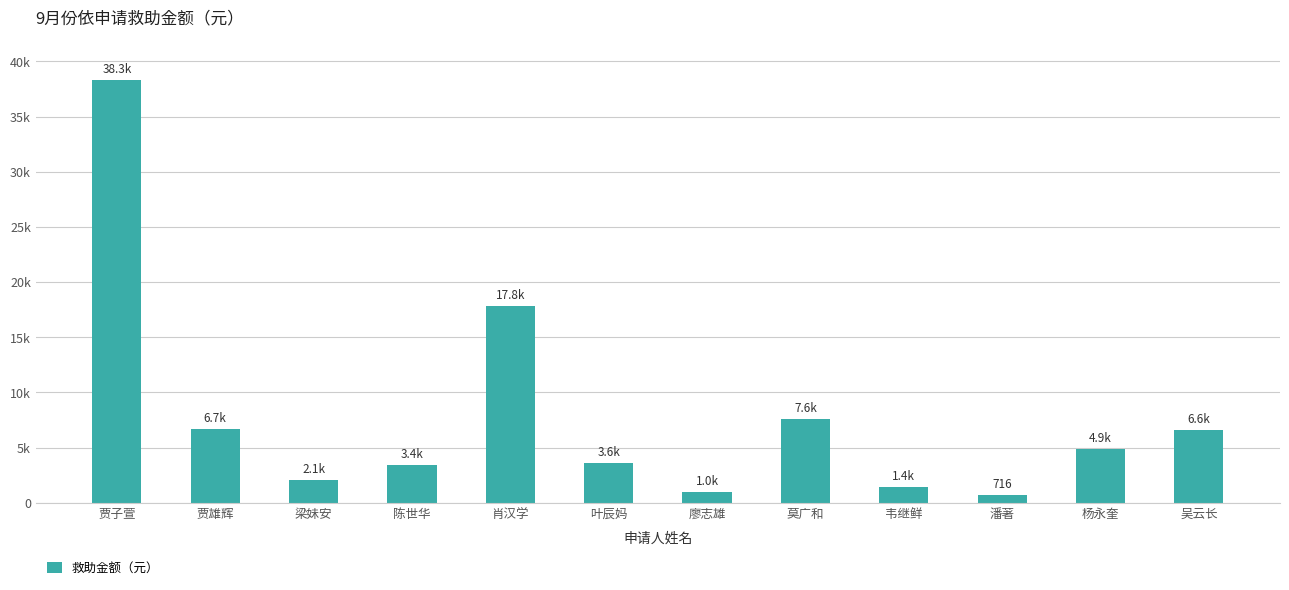

What is the label of the 7th bar from the left?

廖志雄